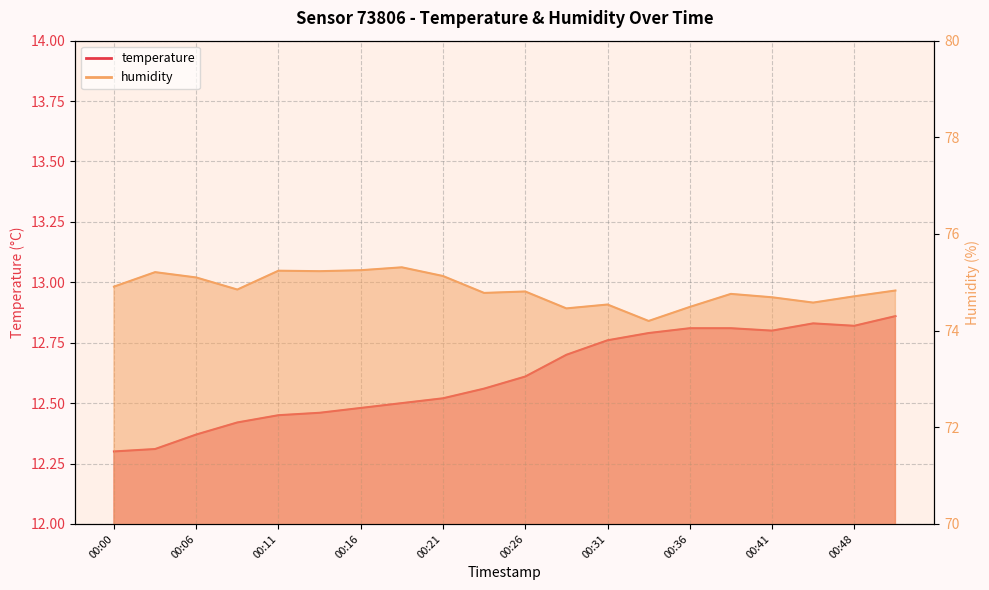

What is the difference between the humidity values at 00:54 and 00:06?

0.3